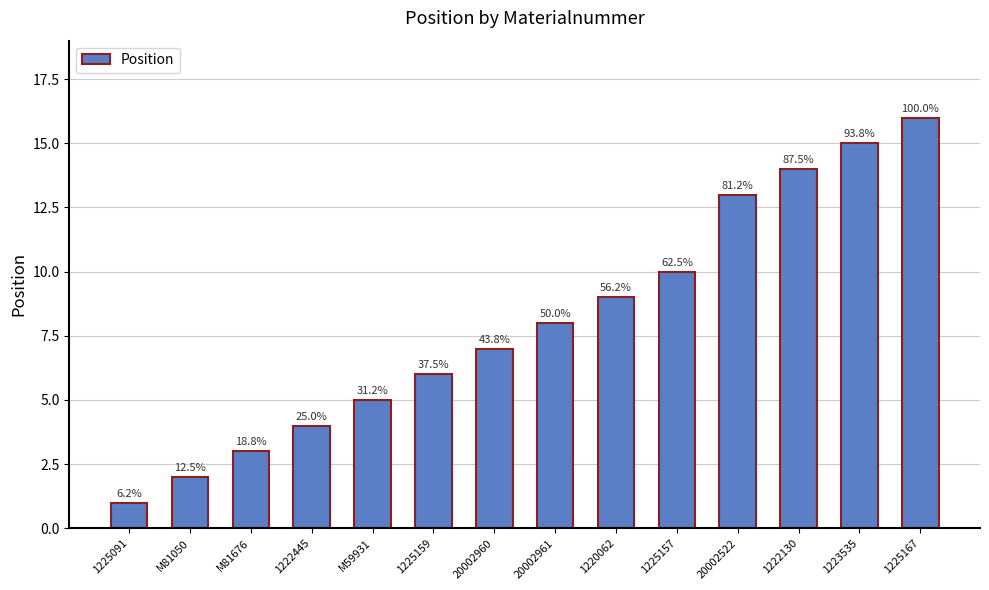

True or false: the data shows 9 at 1220062.

True